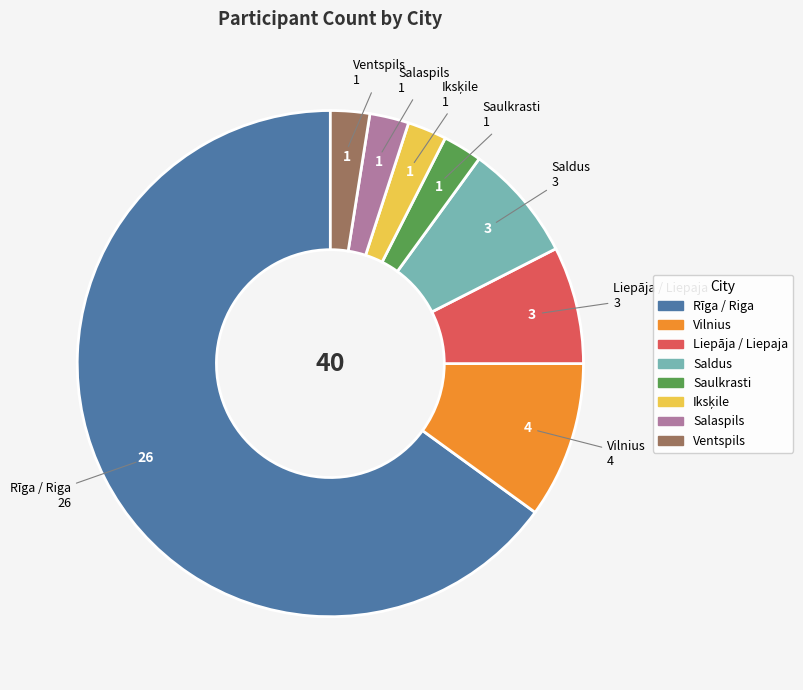

Is there any slice that represents more than half of the pie?

Yes